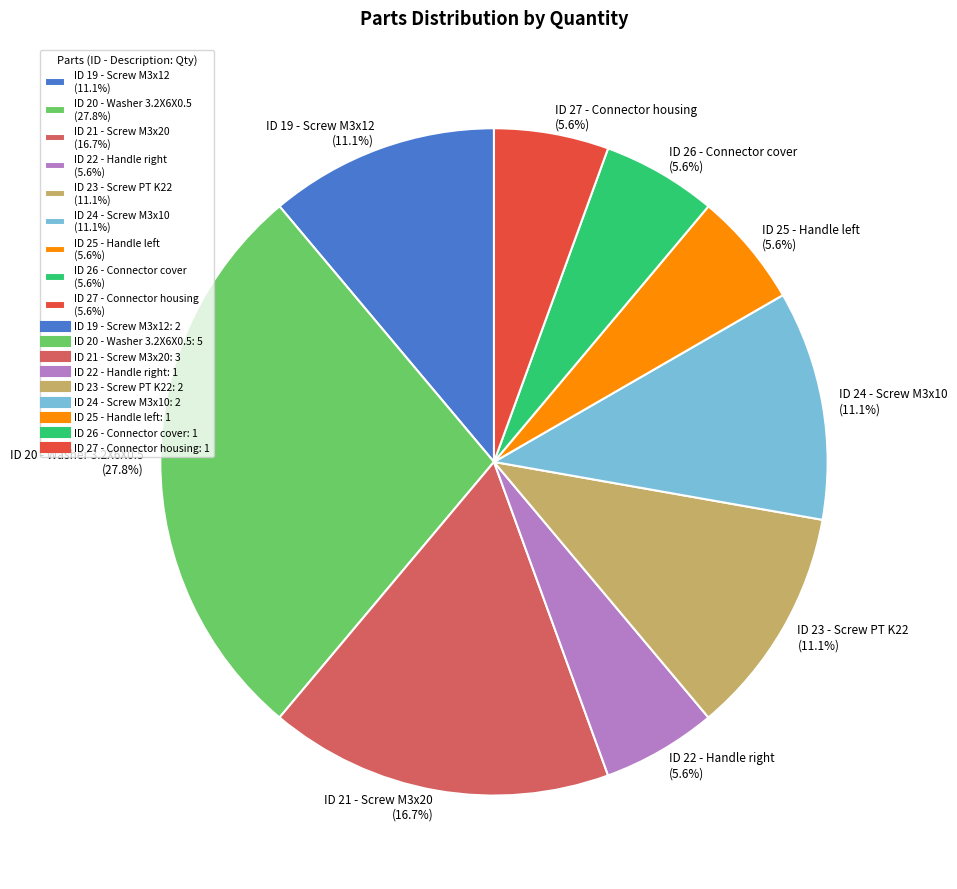

Is the sum of ID 19 - Screw M3x12 (11.1%) and ID 20 - Washer 3.2X6X0.5 (27.8%) greater than half?

No